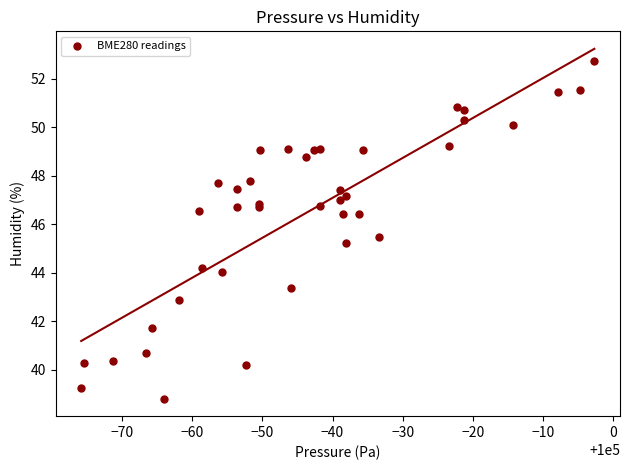

What Y value in the scatter plot is closest to 45?

45.2